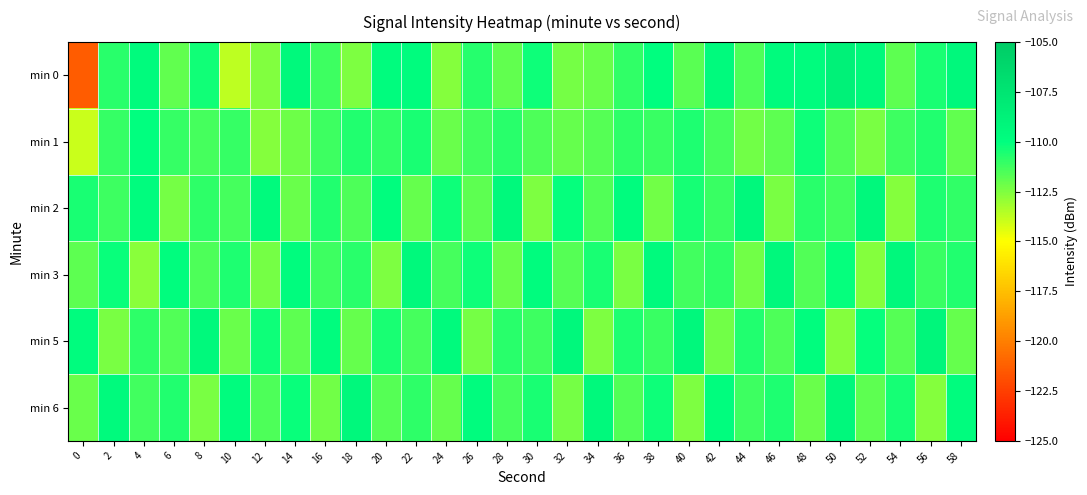

What is the total value across all series at 0?

-679.5